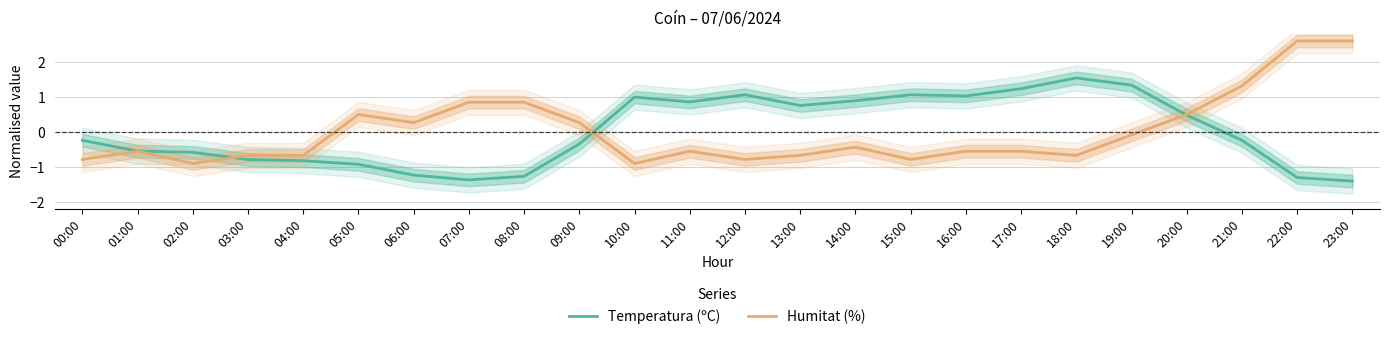

What is the value of the Temperatura (ºC) point at the 24th from the left?

-1.4